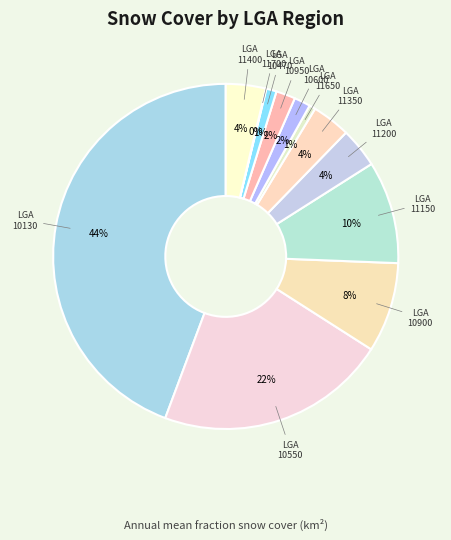

To the nearest percent, what is the average slice percentage?

8%